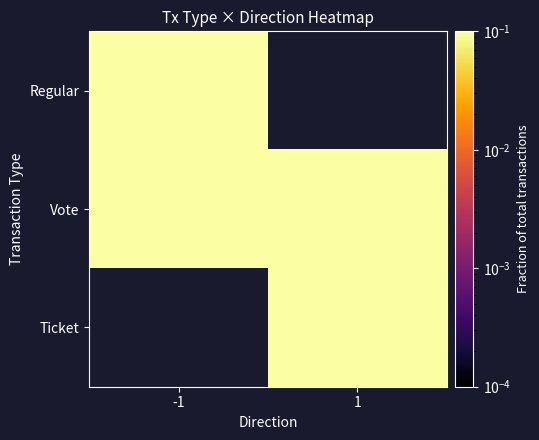

True or false: Vote has a value of 0.4 at 1.

True